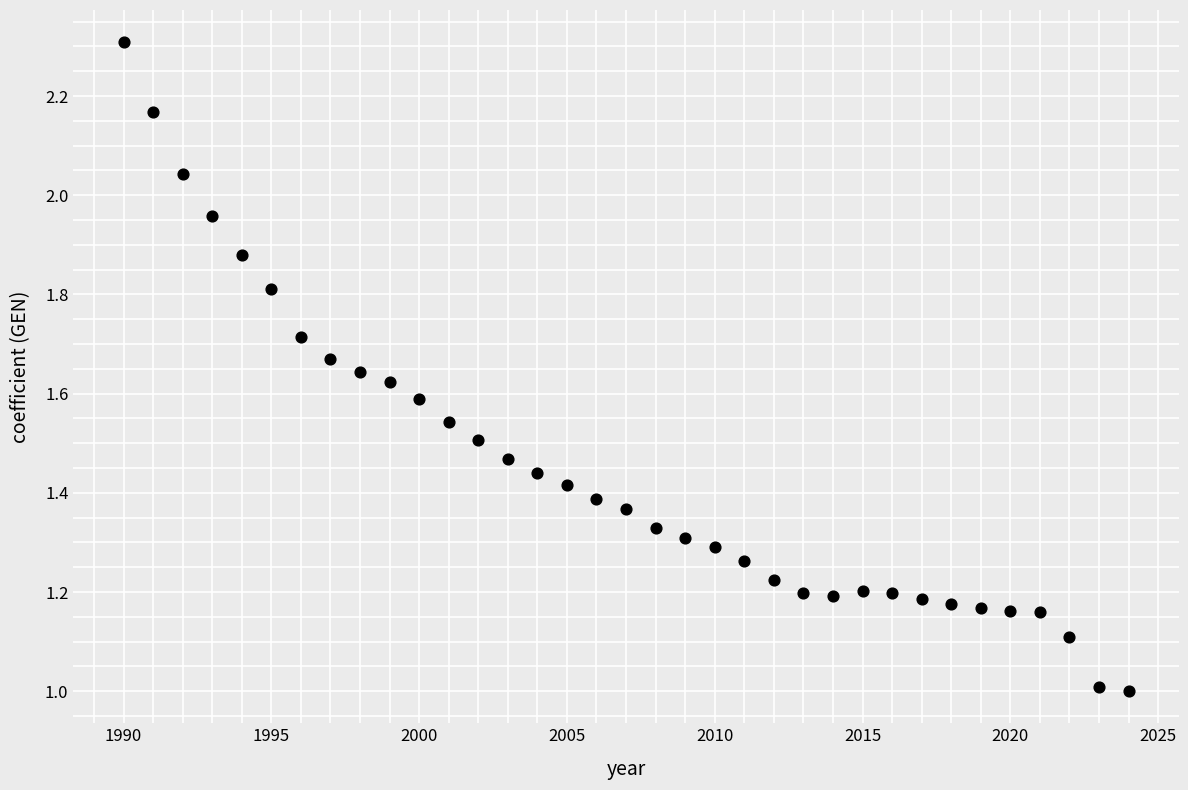

What is the range of X values (max minus min)?

34.0